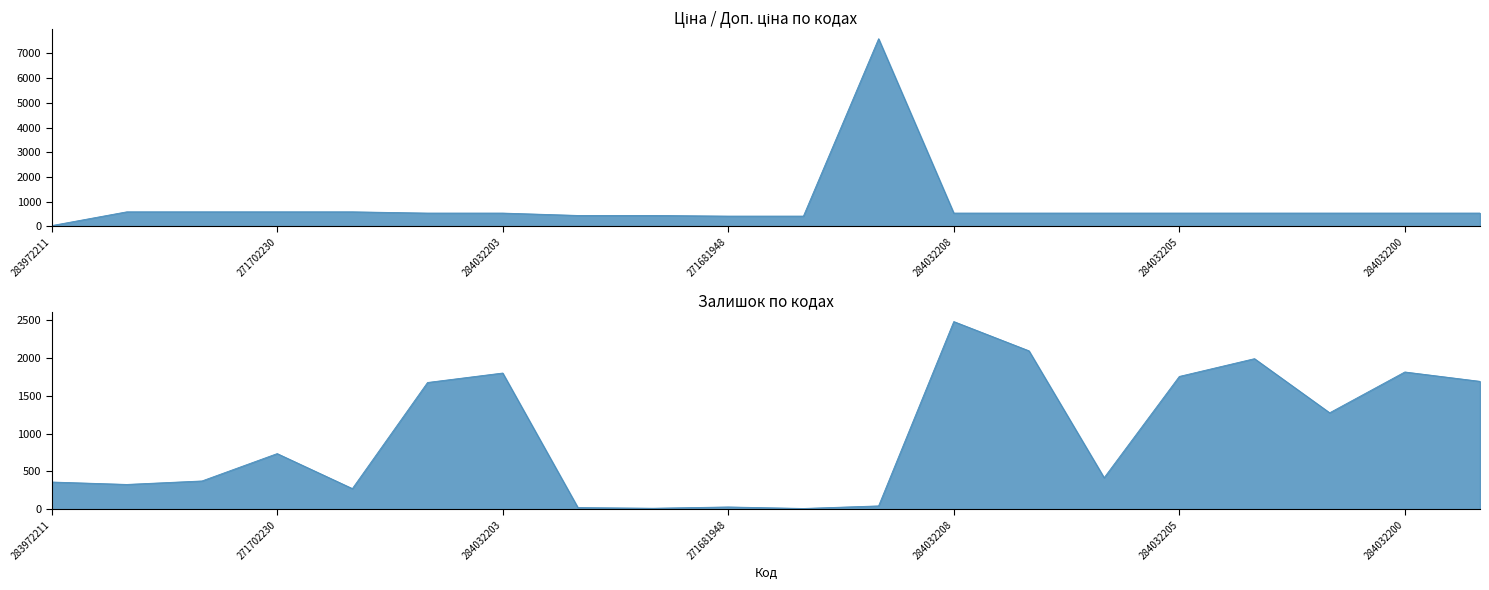

Count the number of data series in this chart.

2